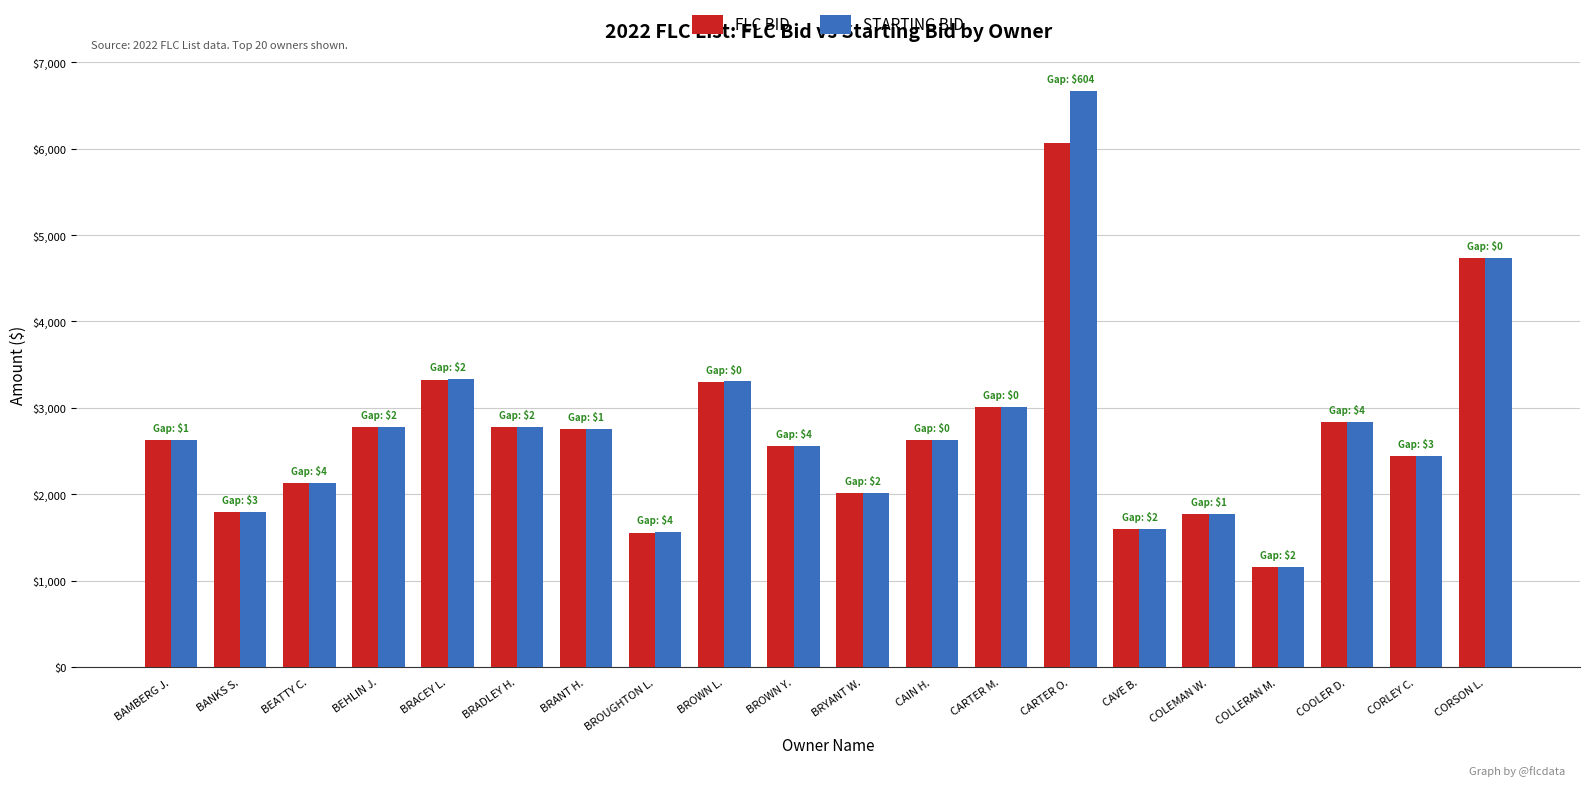

How many distinct data groups are displayed?

2